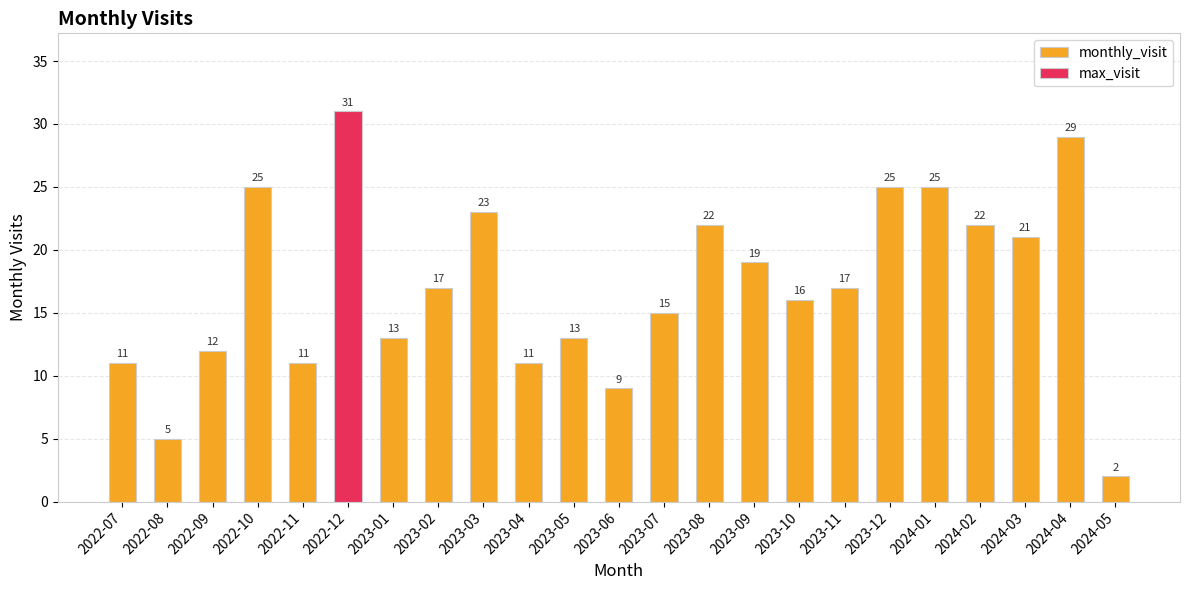

Reading left to right, what are all the values shown in this chart?

monthly_visit: 2022-07=11	2022-08=5	2022-09=12	2022-10=25	2022-11=11	2022-12=31	2023-01=13	2023-02=17	2023-03=23	2023-04=11	2023-05=13	2023-06=9	2023-07=15	2023-08=22	2023-09=19	2023-10=16	2023-11=17	2023-12=25	2024-01=25	2024-02=22	2024-03=21	2024-04=29	2024-05=2
max_visit: 2022-07=0	2022-08=0	2022-09=0	2022-10=0	2022-11=0	2022-12=31	2023-01=0	2023-02=0	2023-03=0	2023-04=0	2023-05=0	2023-06=0	2023-07=0	2023-08=0	2023-09=0	2023-10=0	2023-11=0	2023-12=0	2024-01=0	2024-02=0	2024-03=0	2024-04=0	2024-05=0